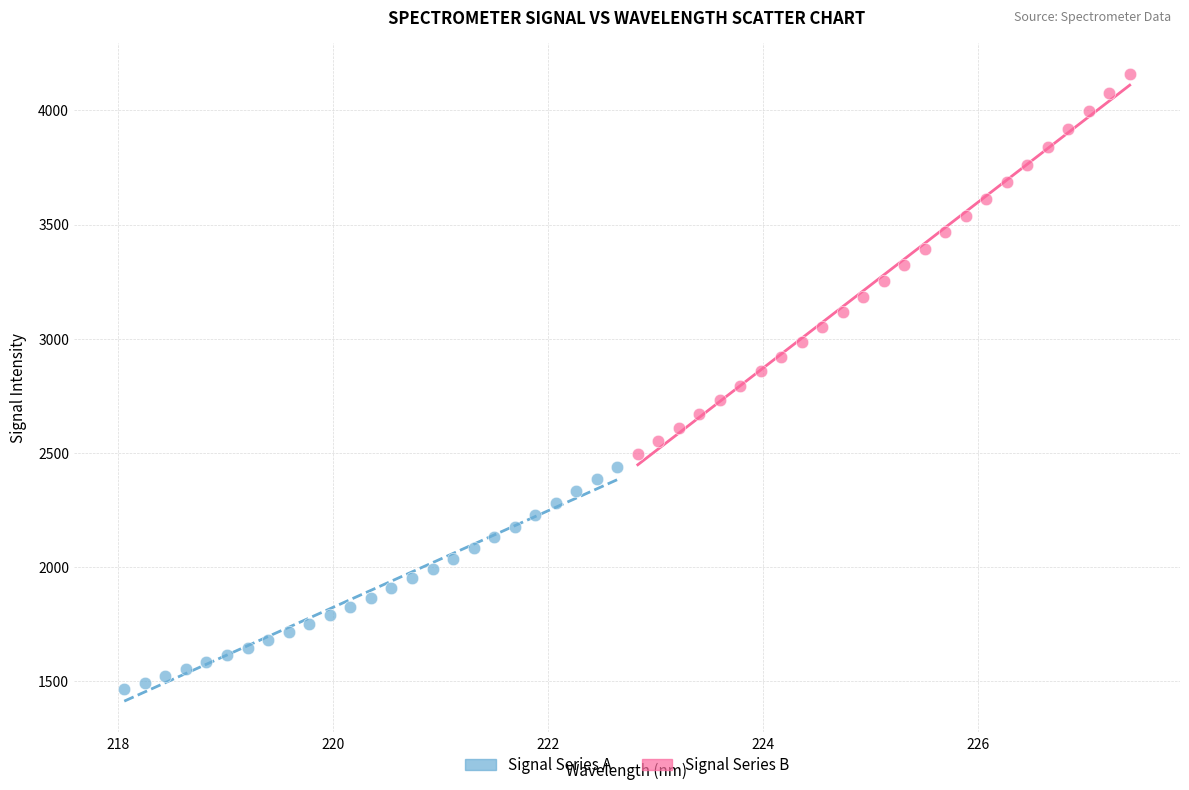

Which series has the largest Y range (max minus min)?

Signal Series B